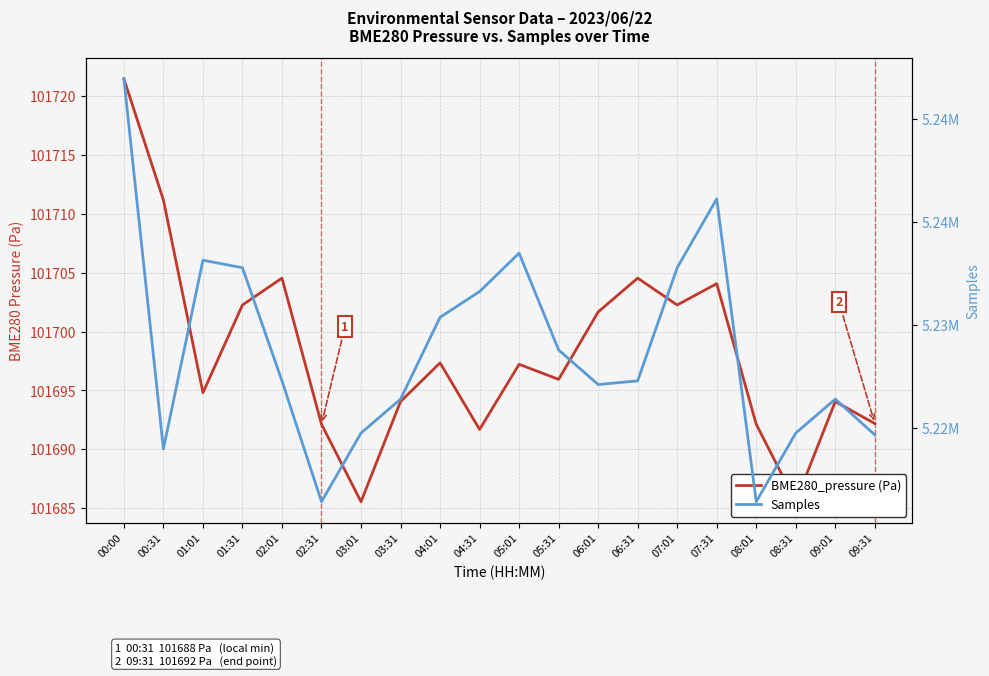

In Samples, how many points are higher than both neighbors (excluding endpoints)?

4